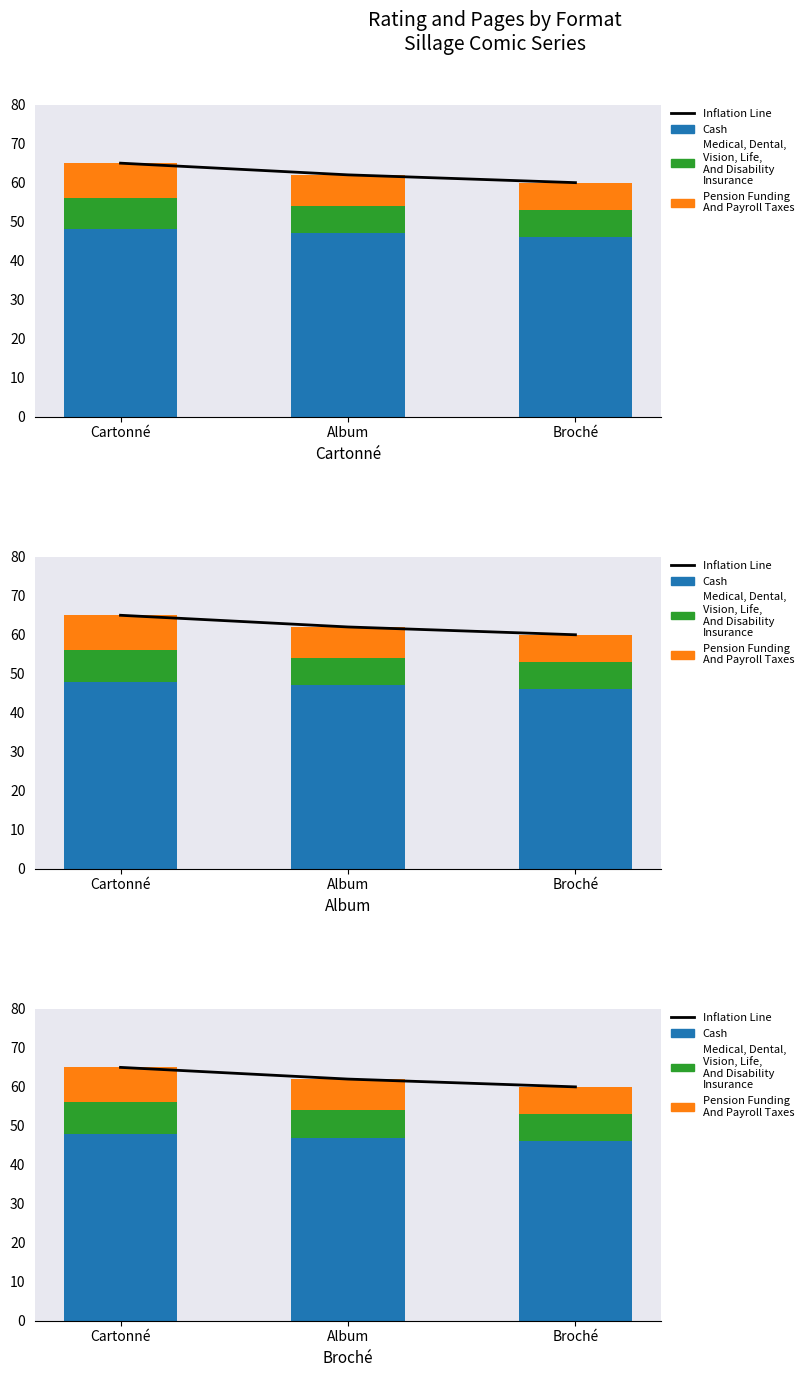

What is the label of the 2nd bar from the left?

Album